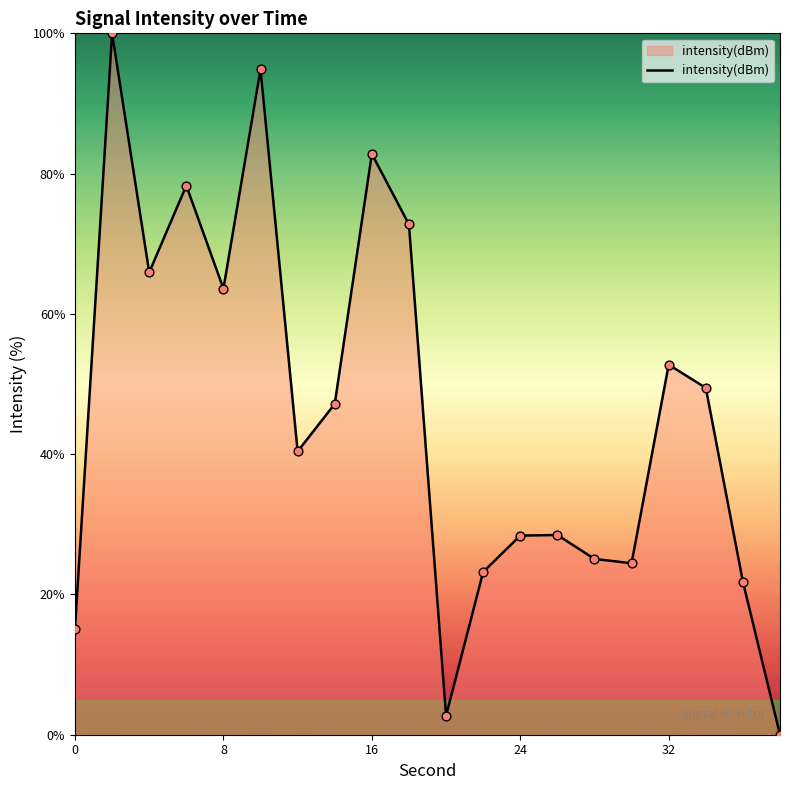

What is the maximum value shown in the chart?

100.0